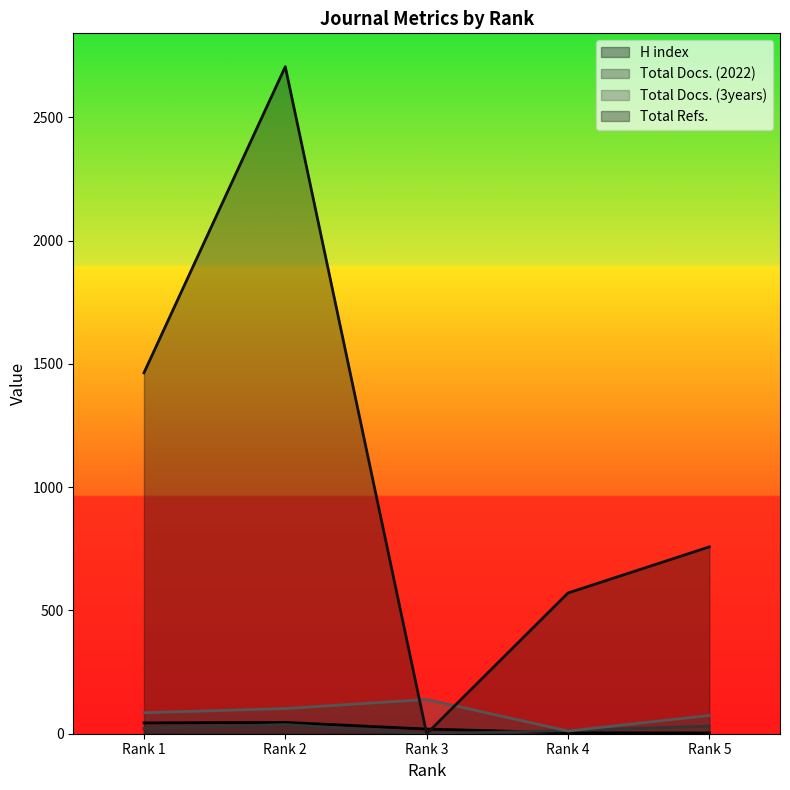

At which category does Total Docs. (2022) reach its first local valley?

Rank 3